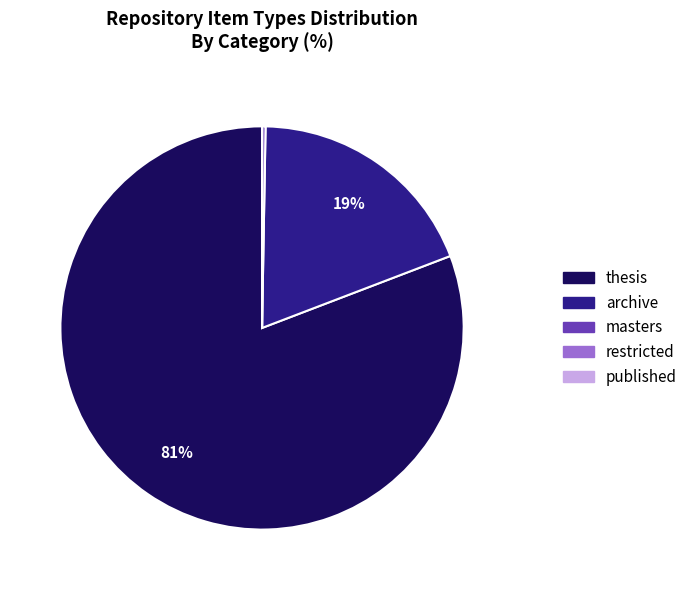

Is it true that archive is 8% of the pie?

False